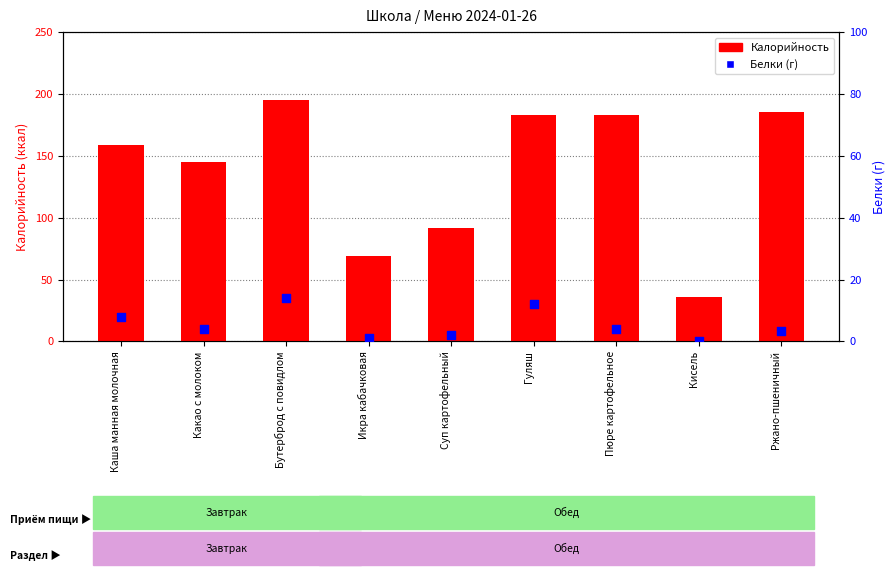

At how many categories does at least one series exceed 184?

2